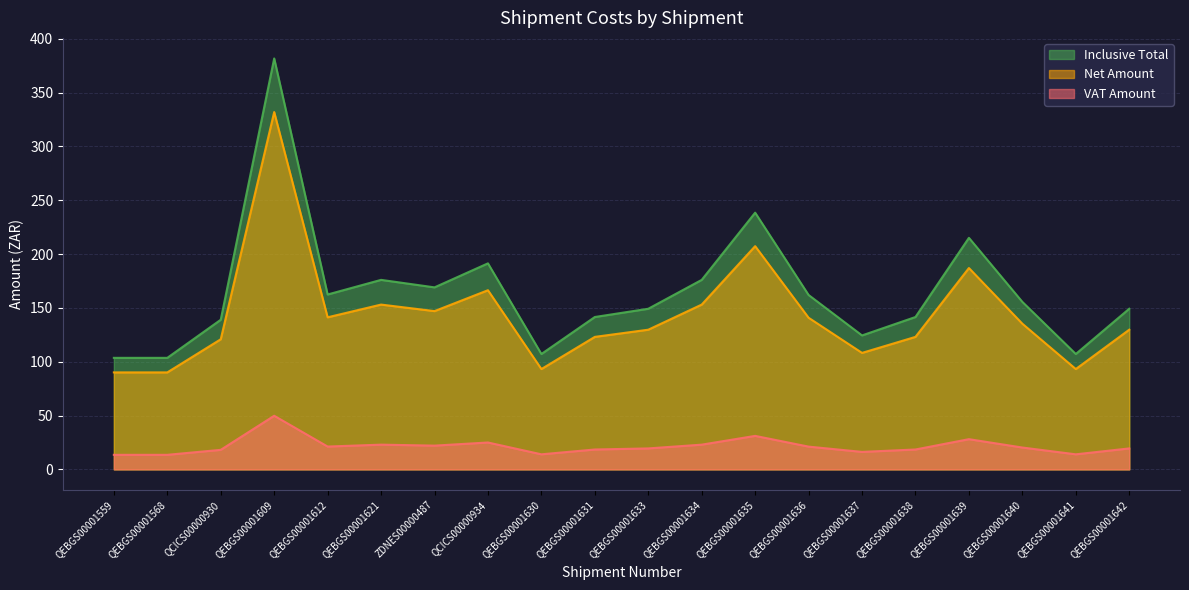

The value of VAT Amount at QEBGS00001637 is 16.2. True or false?

True